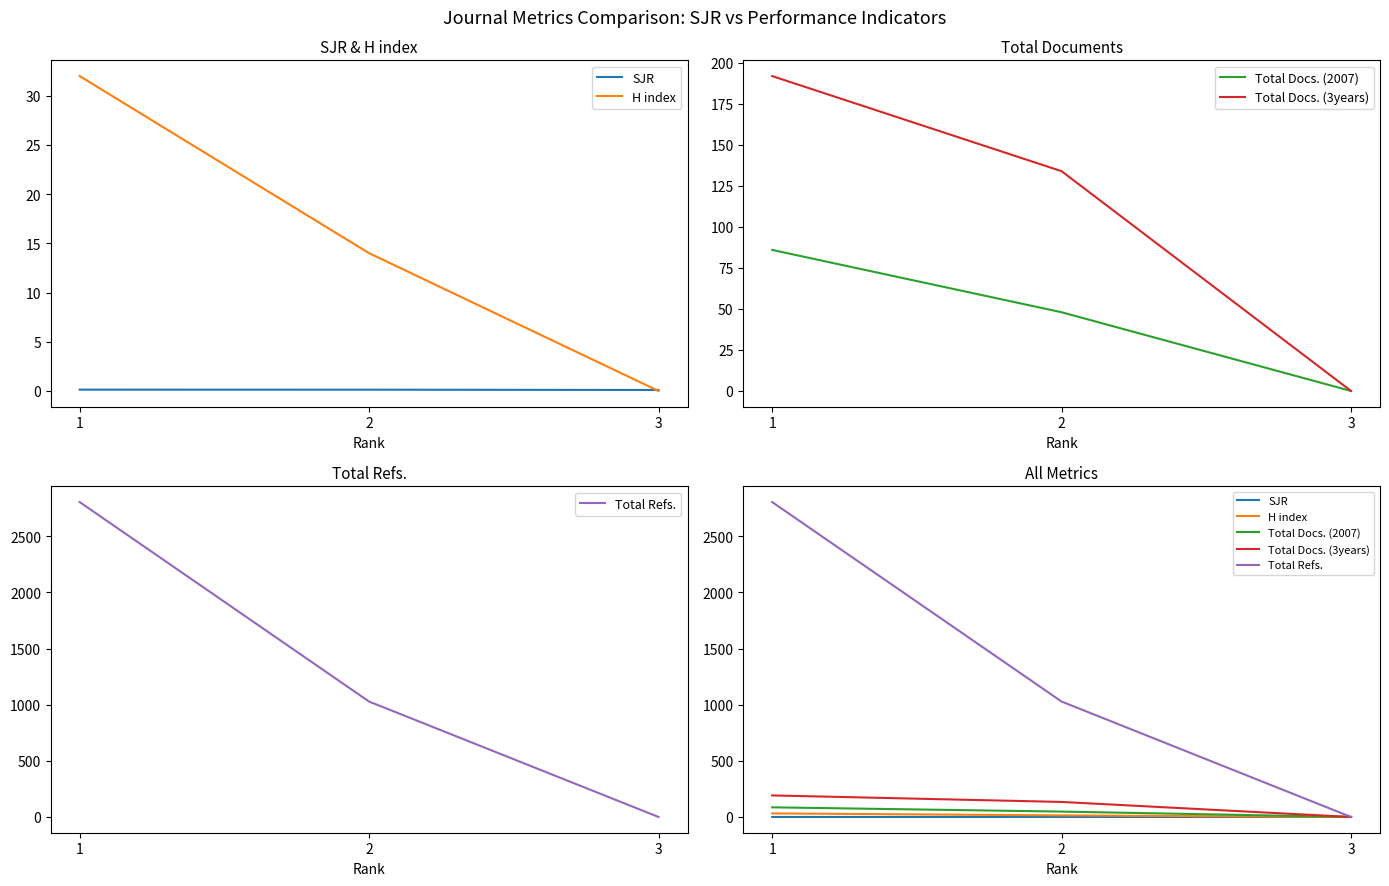

At which category does the chart reach its peak across all series?

1